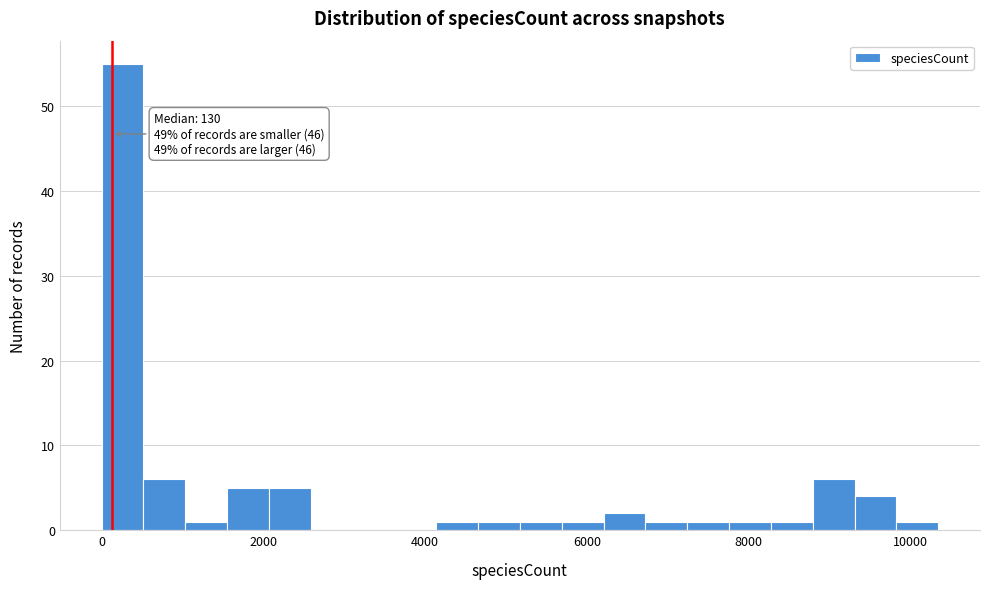

Around what value on the x-axis is the tallest bar? Give the approximate position of its centre, as read against the axis.

200